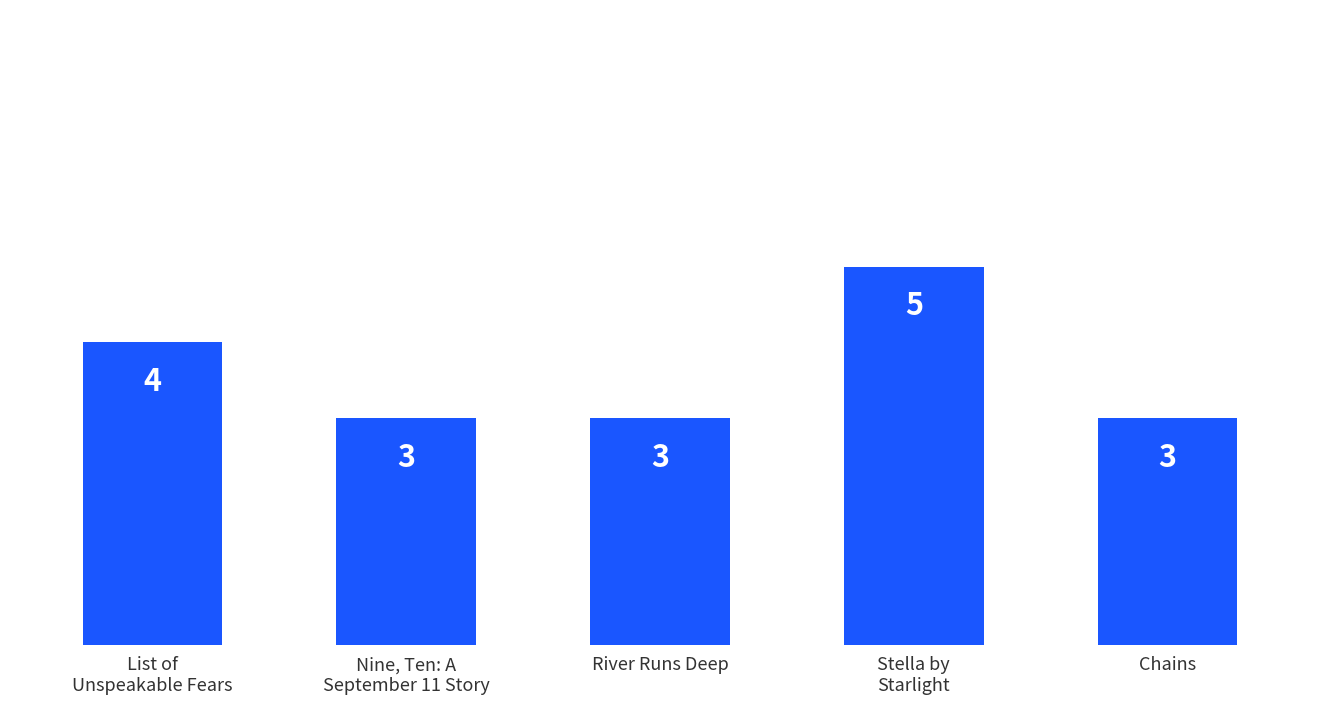

Is it true that the value at River Runs Deep is 5?

False